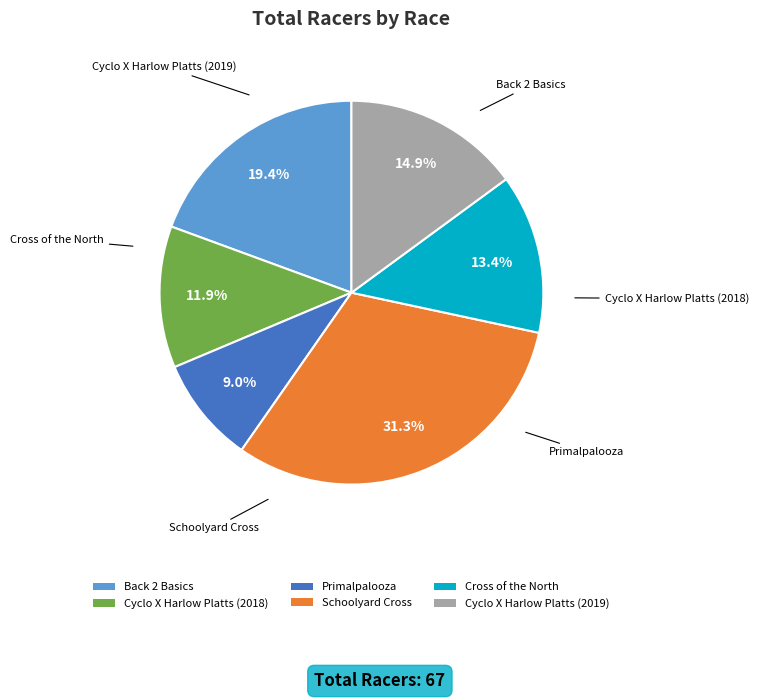

The Cross of the North slice represents 13% of the pie. True or false?

True